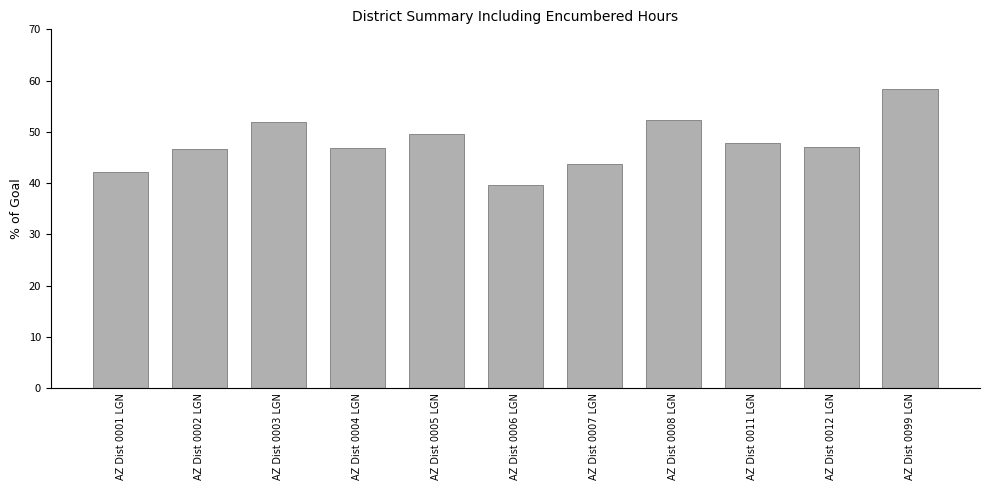

What is the difference between the values at AZ Dist 0005 LGN and AZ Dist 0008 LGN?

2.7